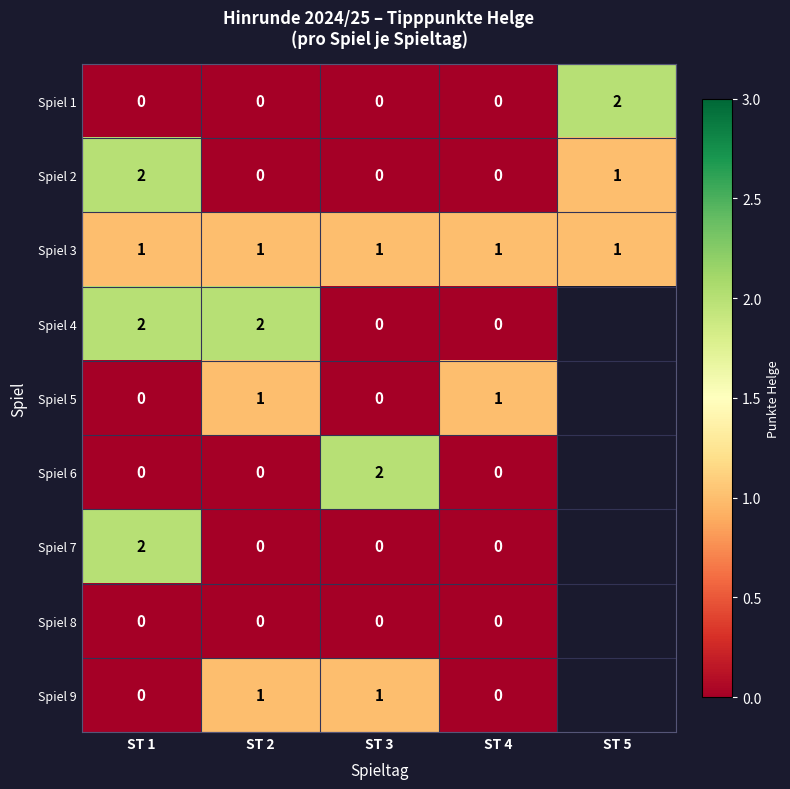

The value of Spiel 6 at ST 3 is 2. True or false?

True